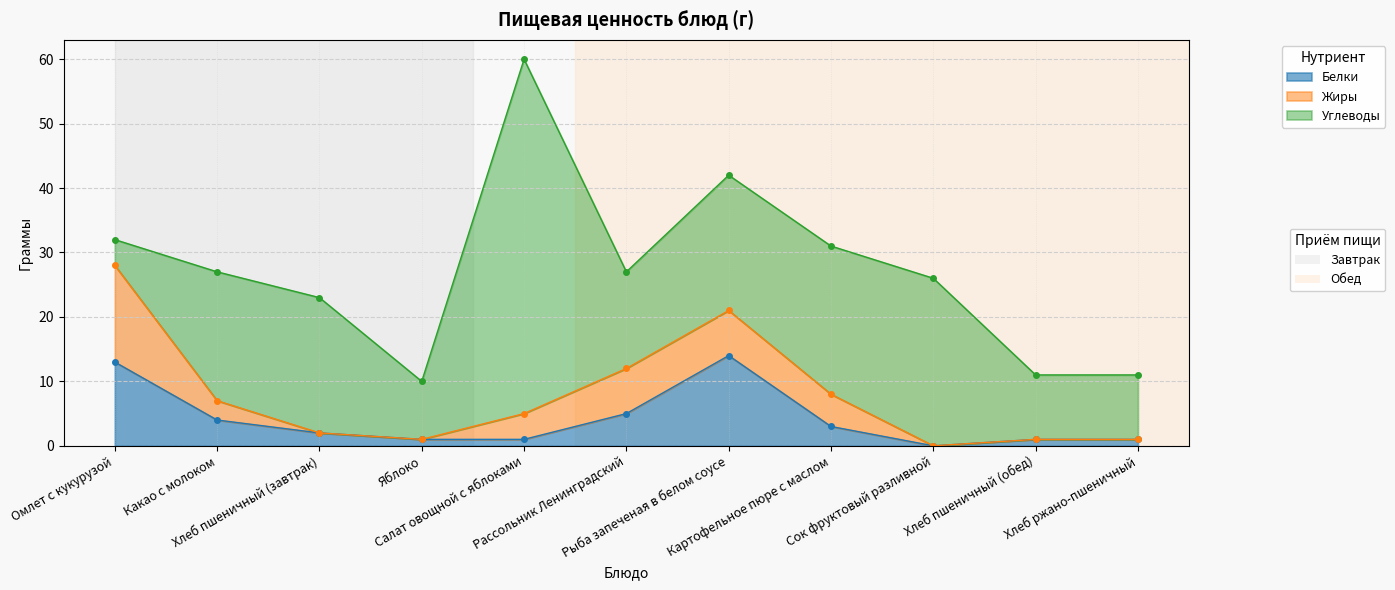

Reading left to right, list all the values displayed in this chart.

Белки: Омлет с кукурузой=13	Какао с молоком=4	Хлеб пшеничный (завтрак)=2	Яблоко=1	Салат овощной с яблоками=1	Рассольник Ленинградский=5	Рыба запеченая в белом соусе=14	Картофельное пюре с маслом=3	Сок фруктовый разливной=0	Хлеб пшеничный (обед)=1	Хлеб ржано-пшеничный=1
Жиры: Омлет с кукурузой=15	Какао с молоком=3	Хлеб пшеничный (завтрак)=0	Яблоко=0	Салат овощной с яблоками=4	Рассольник Ленинградский=7	Рыба запеченая в белом соусе=7	Картофельное пюре с маслом=5	Сок фруктовый разливной=0	Хлеб пшеничный (обед)=0	Хлеб ржано-пшеничный=0
Углеводы: Омлет с кукурузой=4	Какао с молоком=20	Хлеб пшеничный (завтрак)=21	Яблоко=9	Салат овощной с яблоками=55	Рассольник Ленинградский=15	Рыба запеченая в белом соусе=21	Картофельное пюре с маслом=23	Сок фруктовый разливной=26	Хлеб пшеничный (обед)=10	Хлеб ржано-пшеничный=10